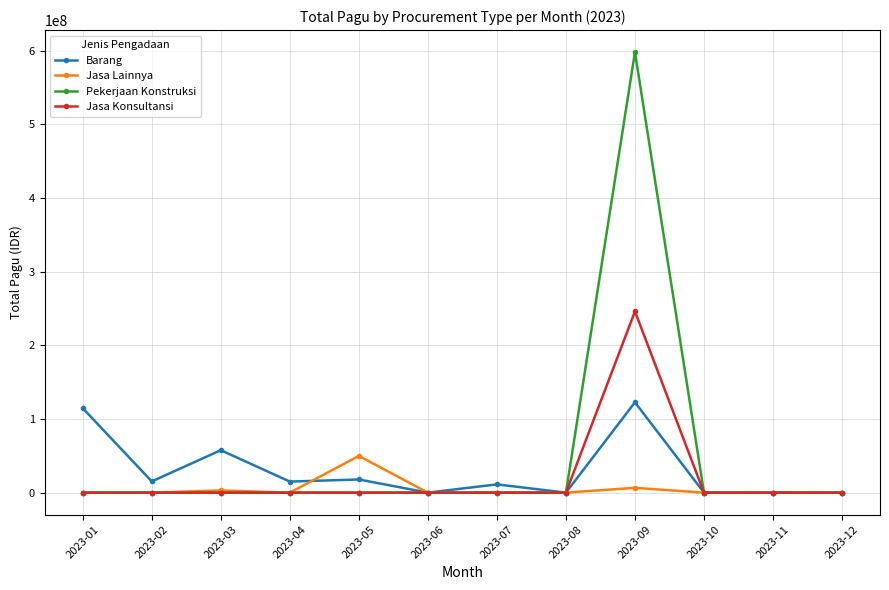

The value of Jasa Lainnya at 2023-12 is 0. True or false?

True